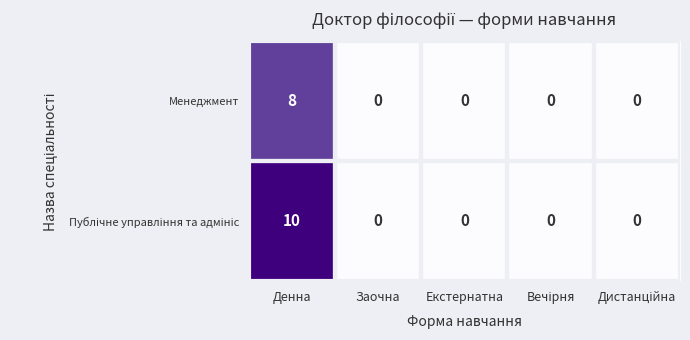

What is the sum of all Менеджмент values?

8